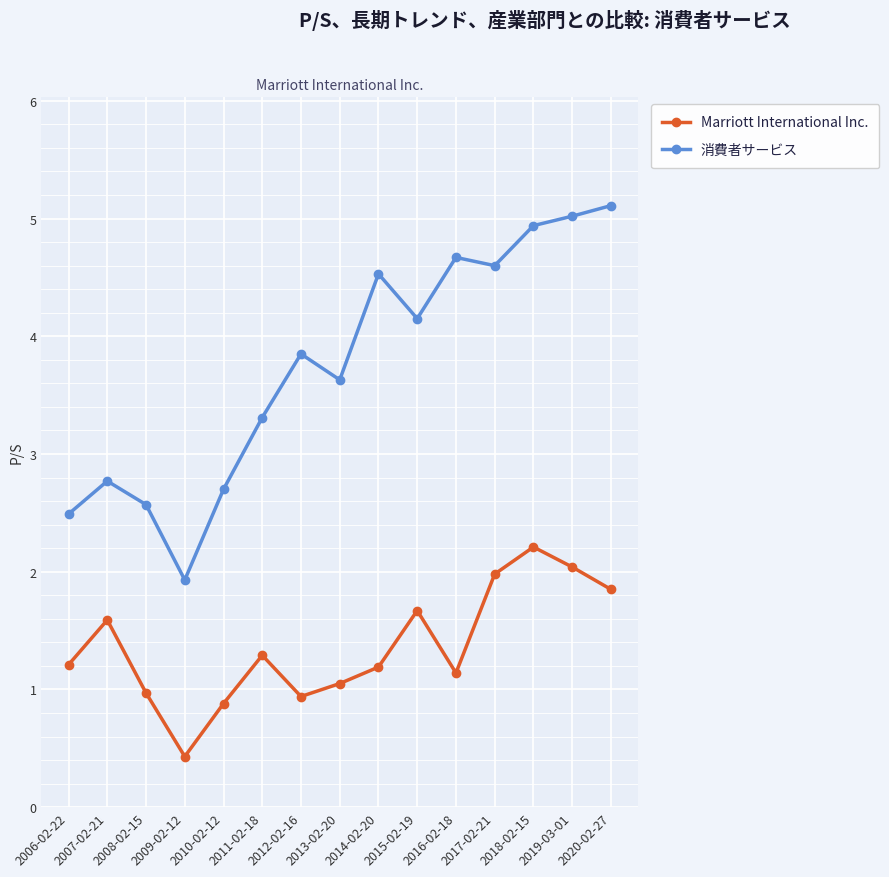

Does the chart display data point markers on the line(s)?

Yes